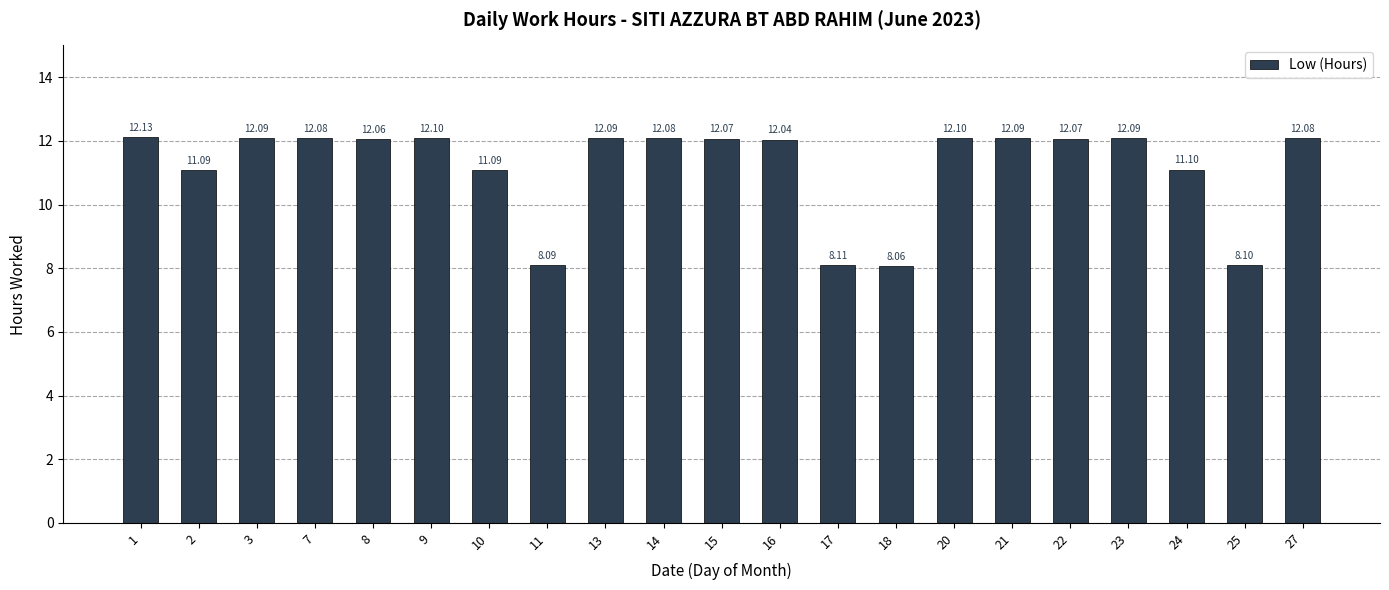

Reading left to right, extract all data points from this chart.

1=12.1	2=11.1	3=12.1	7=12.1	8=12.1	9=12.1	10=11.1	11=8.1	13=12.1	14=12.1	15=12.1	16=12.0	17=8.1	18=8.1	20=12.1	21=12.1	22=12.1	23=12.1	24=11.1	25=8.1	27=12.1